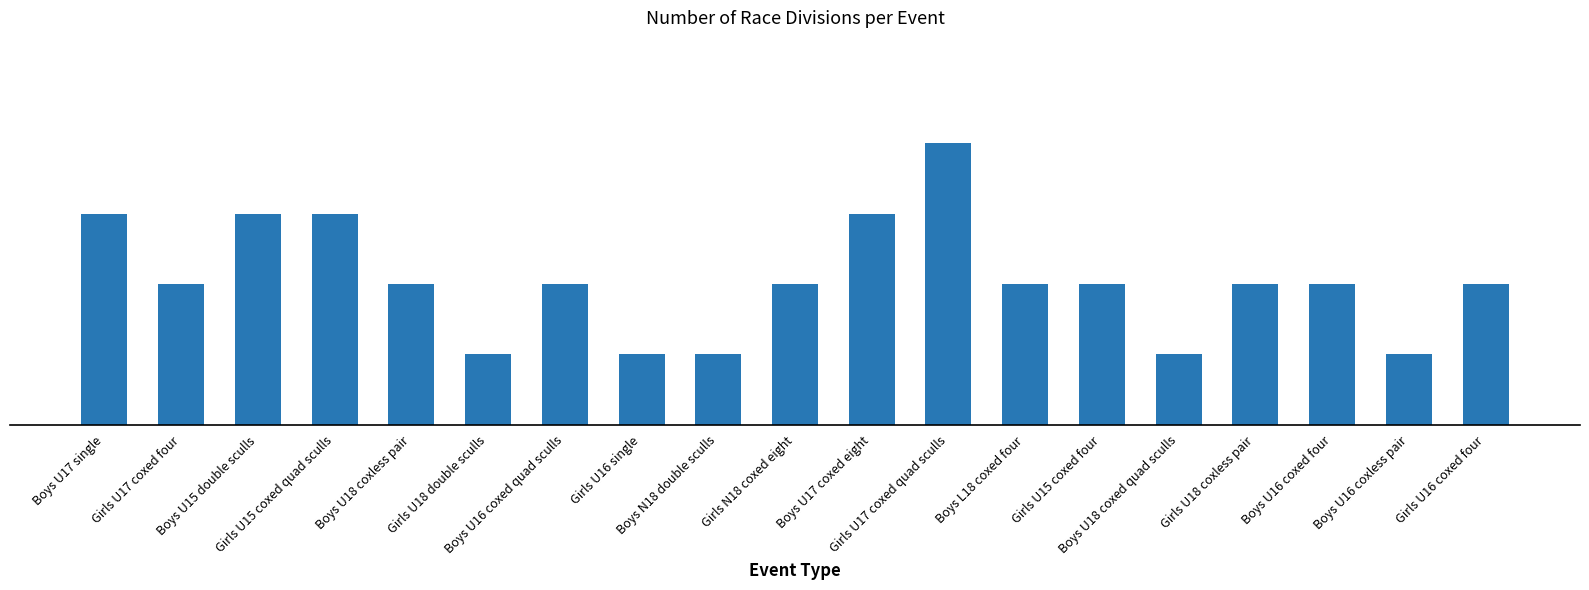

Does the chart contain any negative values?

No